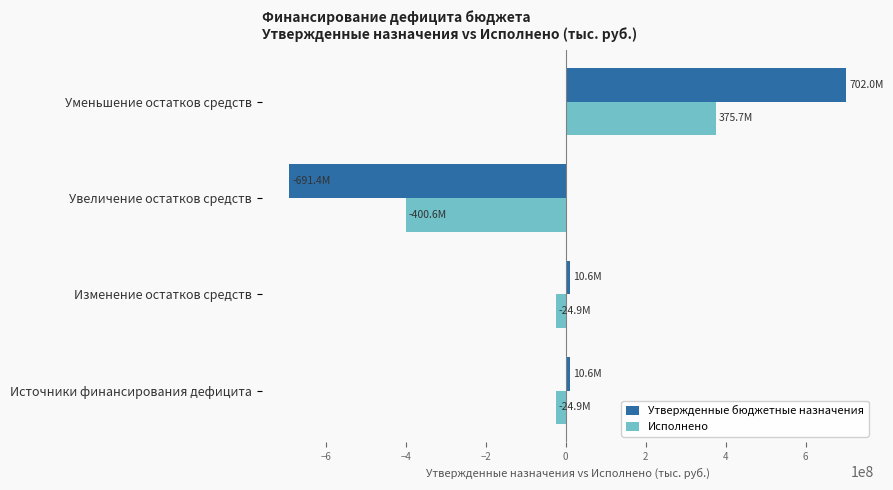

Read the Утвержденные бюджетные назначения value at Уменьшение остатков средств.

702011720.2